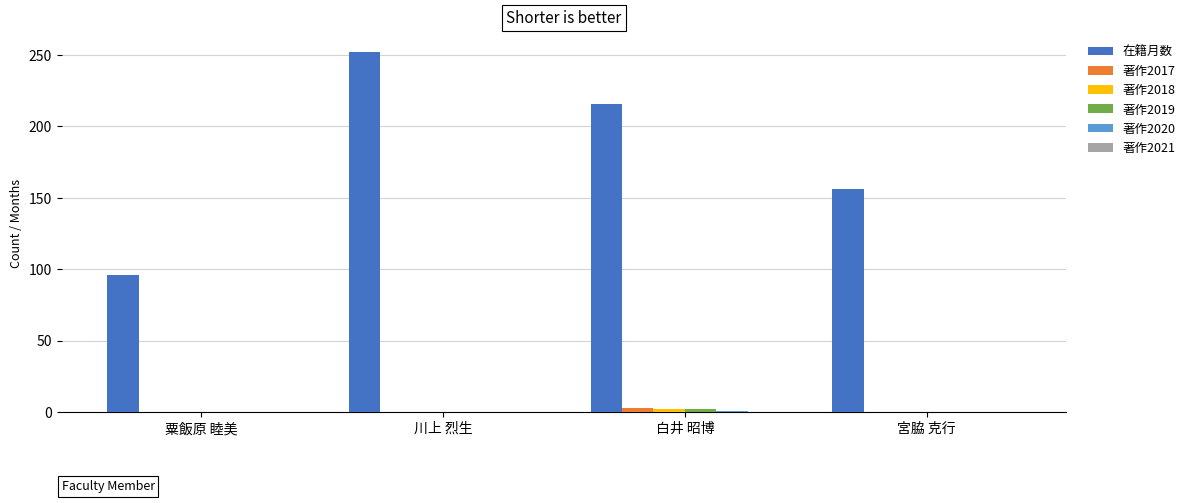

At which category does the chart reach its peak across all series?

川上 烈生